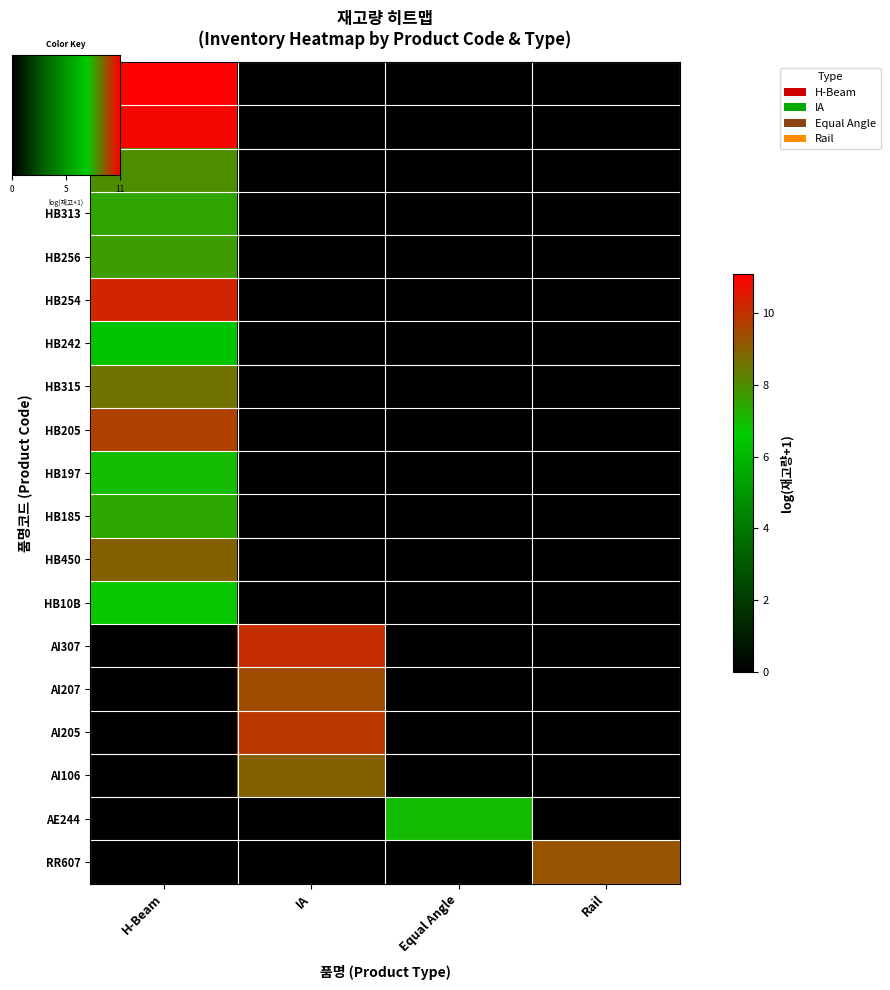

Count the number of categories in the chart.

4